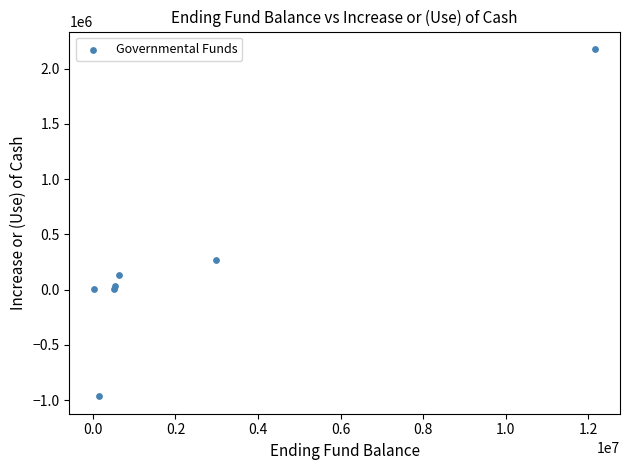

What Y value in the scatter plot is closest to 606729?

266845